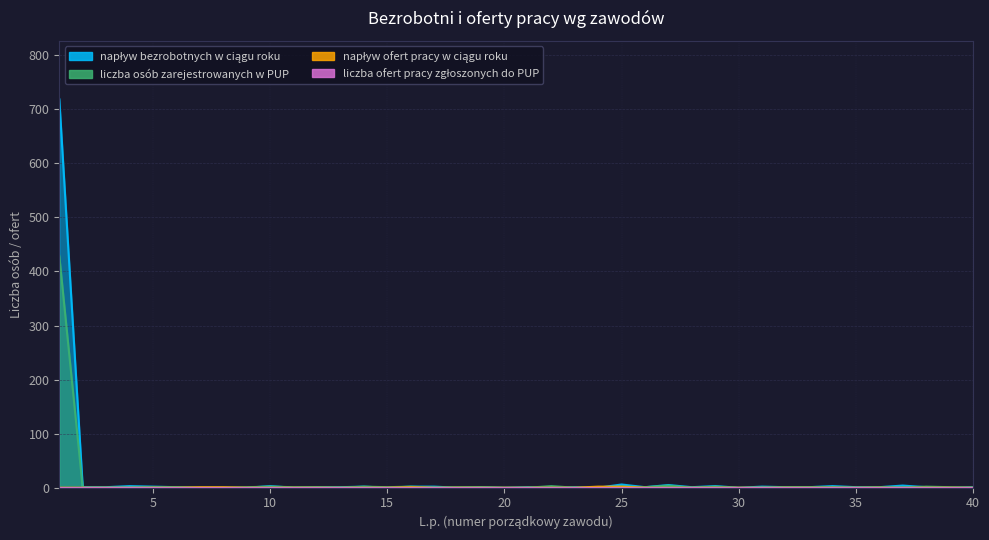

The value of napływ ofert pracy w ciągu roku at 6 is -1. True or false?

False